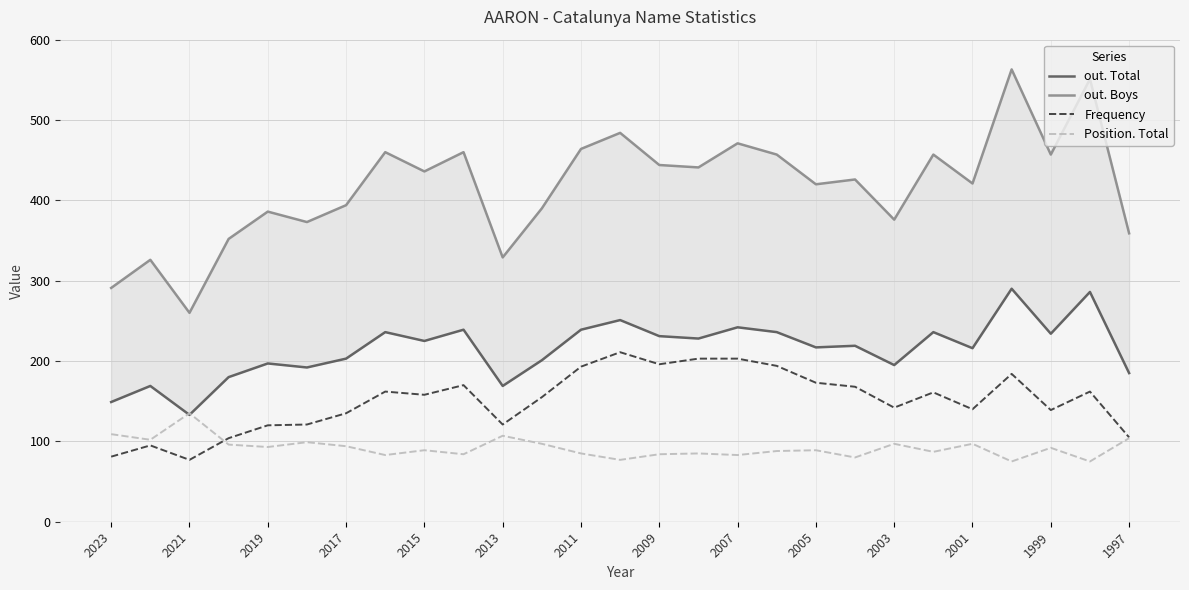

True or false: out. Total and Frequency intersect in this chart.

False